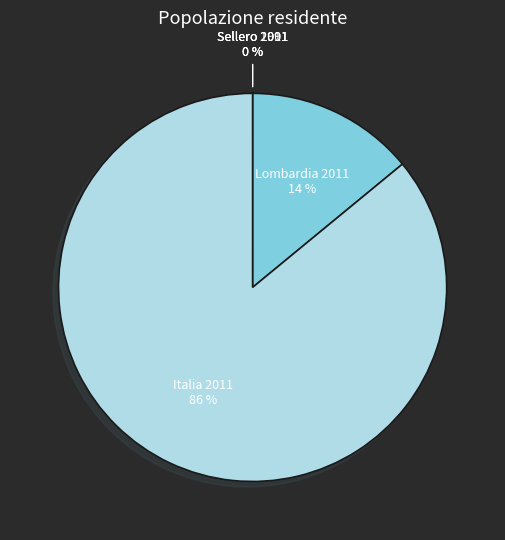

Which category accounts for the majority?

Italia 2011